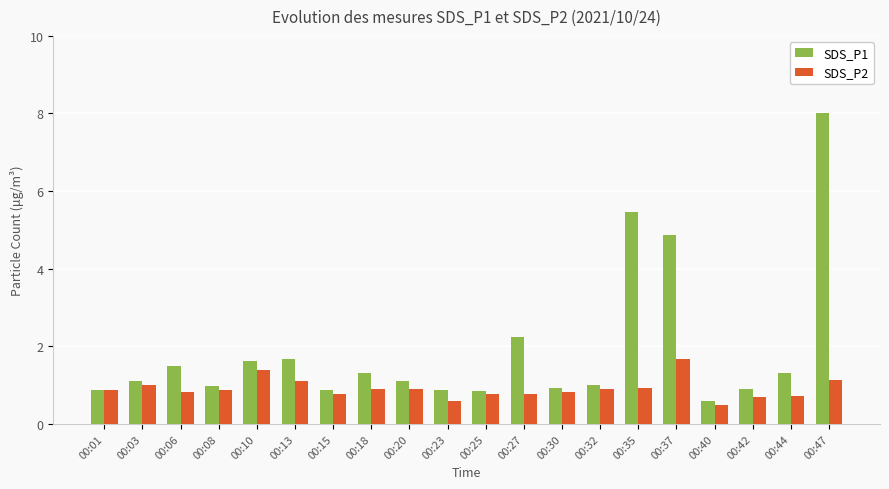

How many distinct data groups are displayed?

2